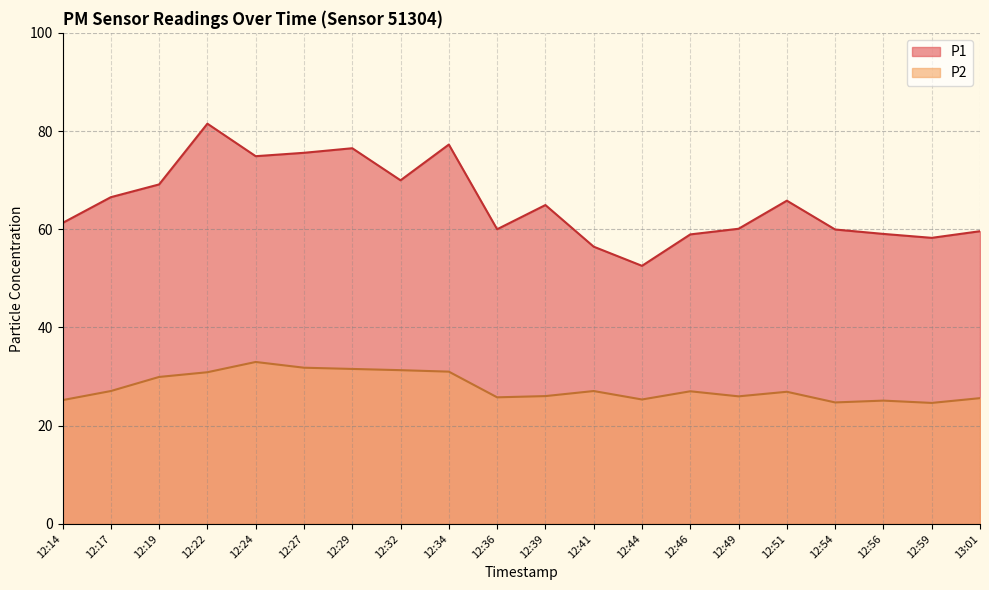

What is the smallest value displayed?

24.6